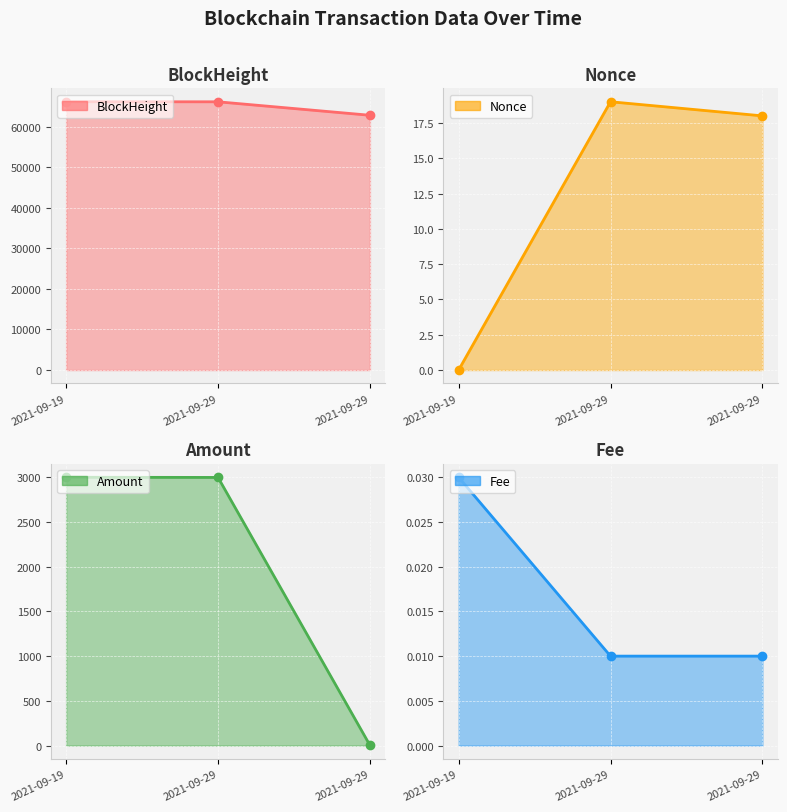

Reading left to right, what are all the values shown in this chart?

BlockHeight: 66101.0	66089.0	62770.0
Nonce: 0.0	19.0	18.0
Amount: 3002.1	3000.0	3.1
Fee: 0.0	0.0	0.0